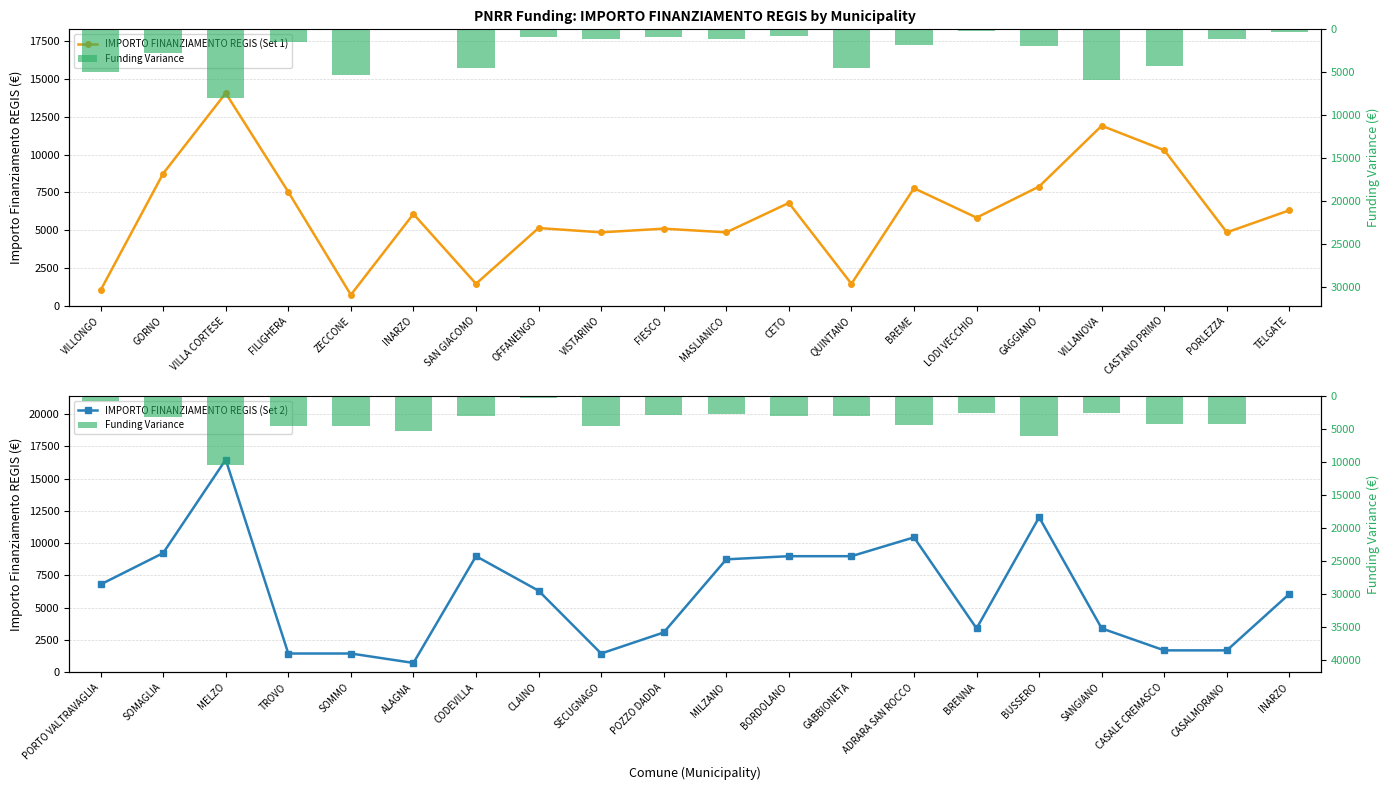

Which series has the widest spread of values?

IMPORTO FINANZIAMENTO REGIS (Set 2)